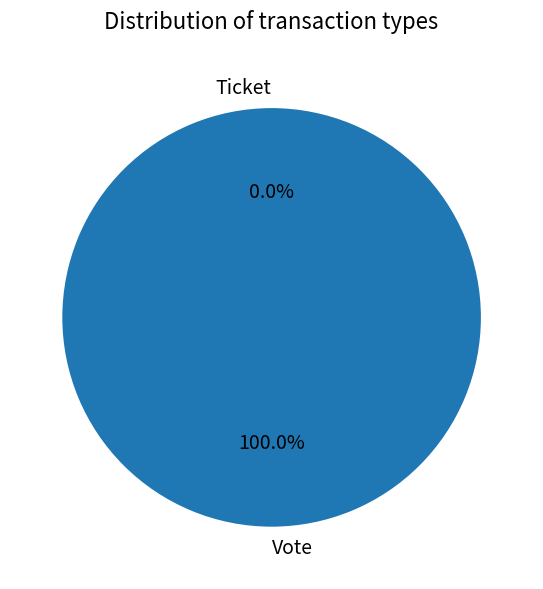

How many segments does this pie chart have?

2